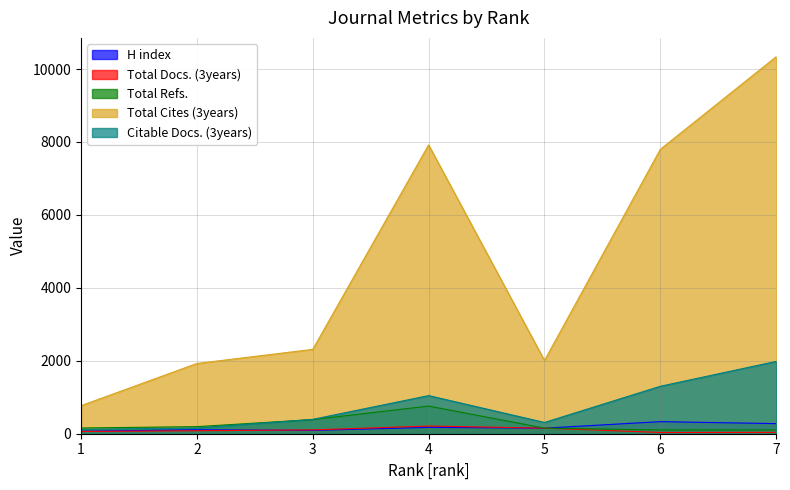

How many lines are shown in the chart?

5